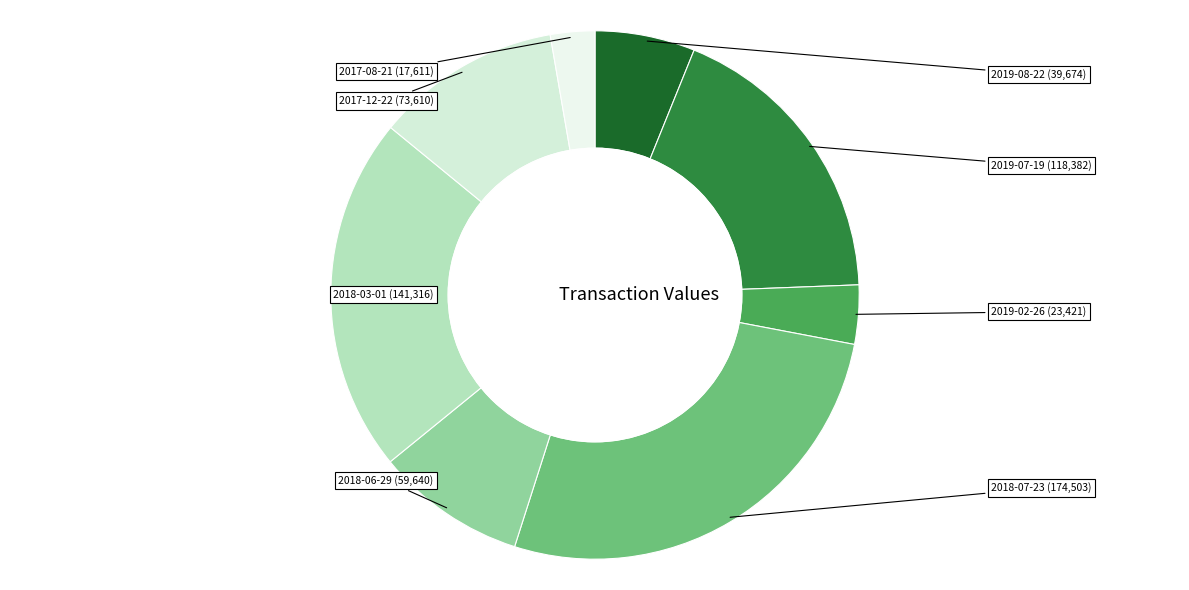

How many segments does this pie chart have?

8